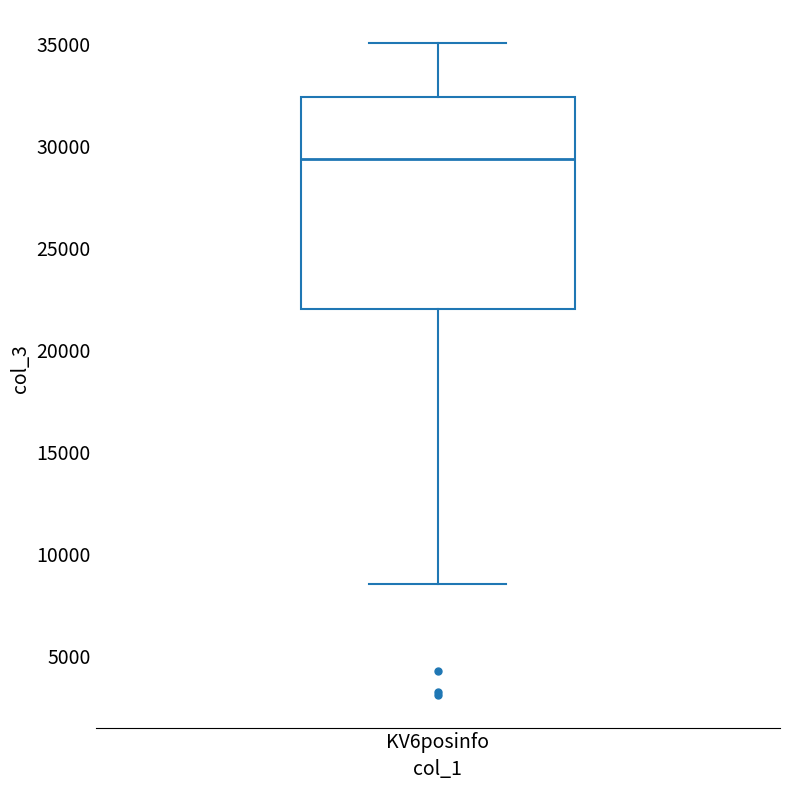

Read this box plot against the y-axis: the position of the median line, the range covered by the box, and the ends of both whiskers. The values are not printed on the chart, so give them approximately, as read against the axis.

median 29500, box 22000 to 32500, whiskers 8500 to 35000